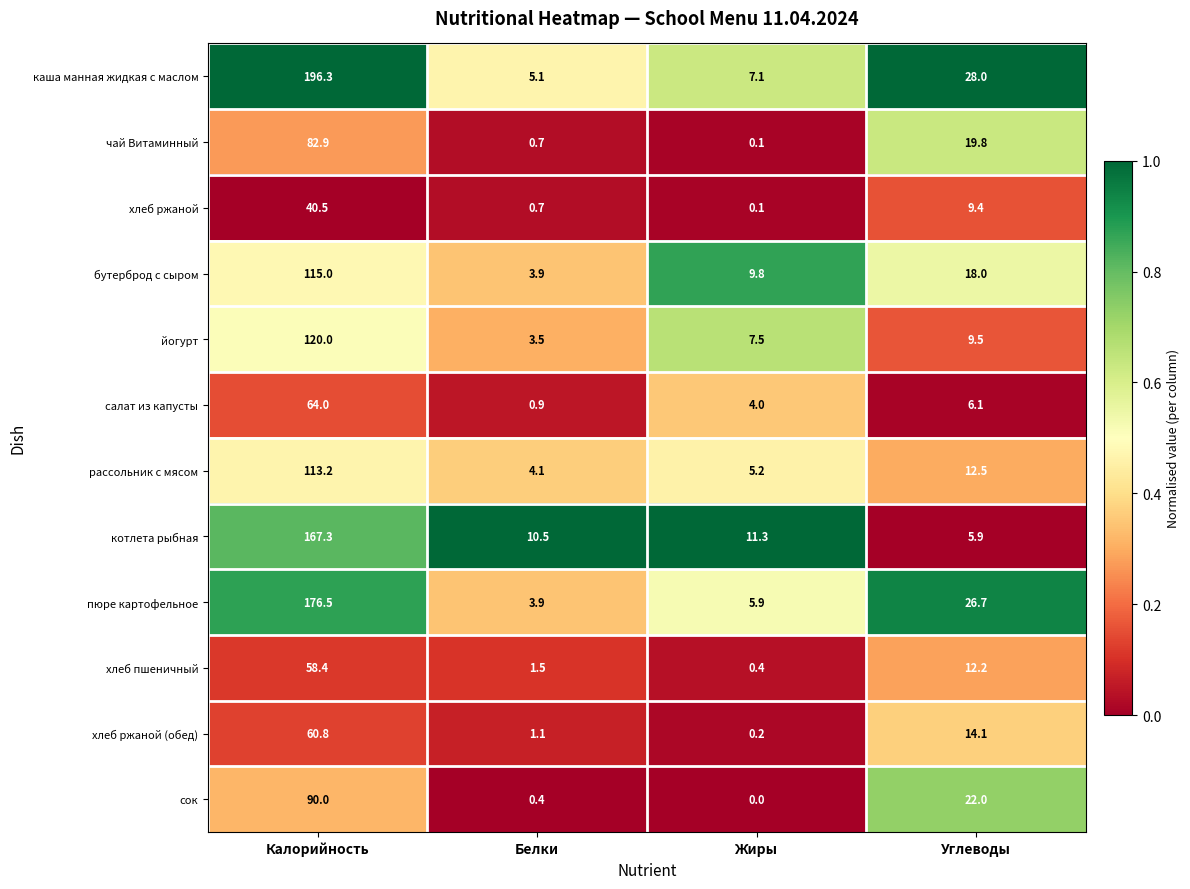

What is the difference between the maximum and minimum values in the чай Витаминный series?

82.8